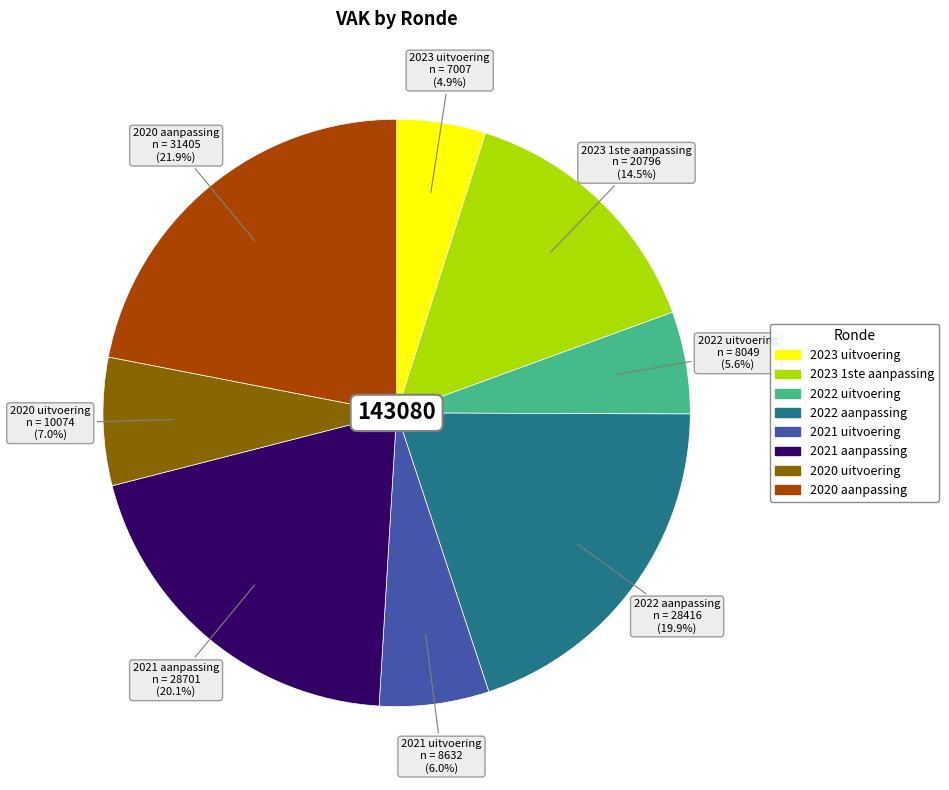

Is there a majority slice in this chart?

No